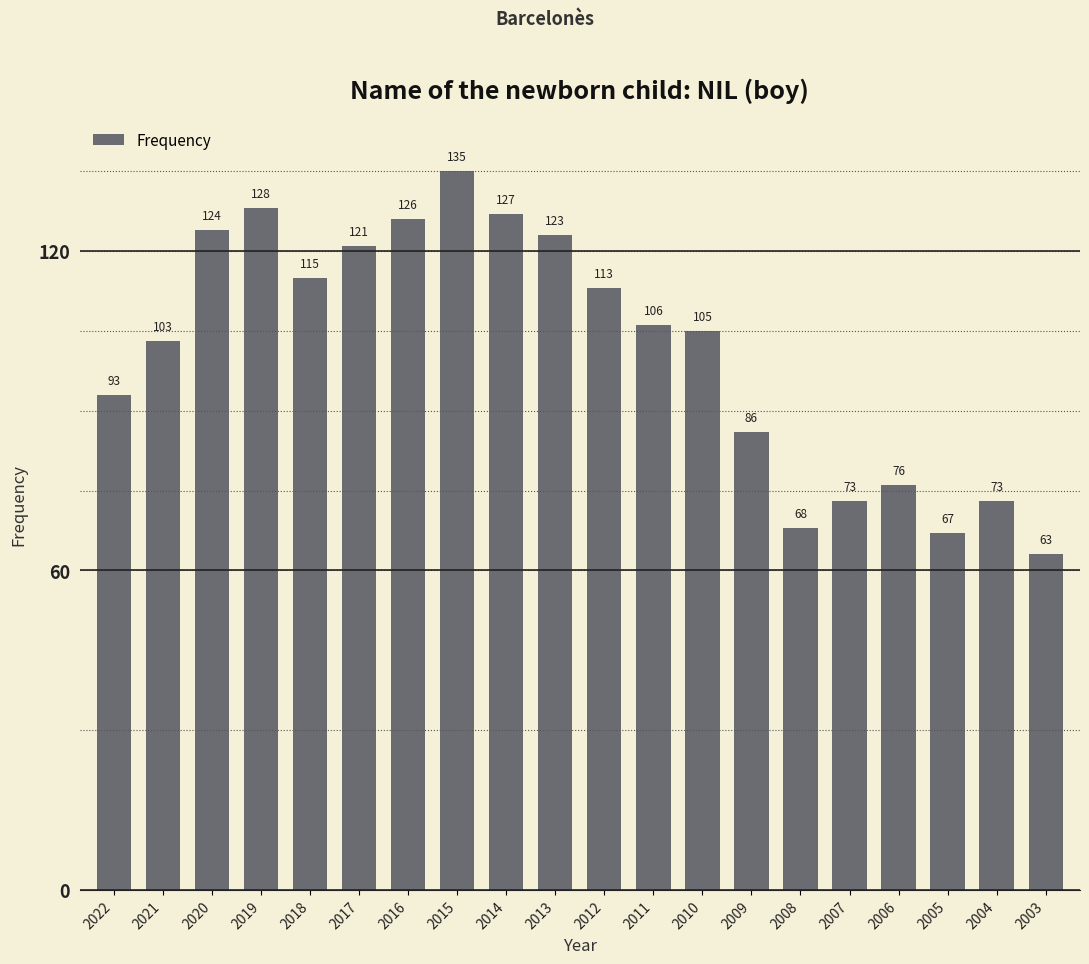

What is the approximate value at 2019, to the nearest 10?

130